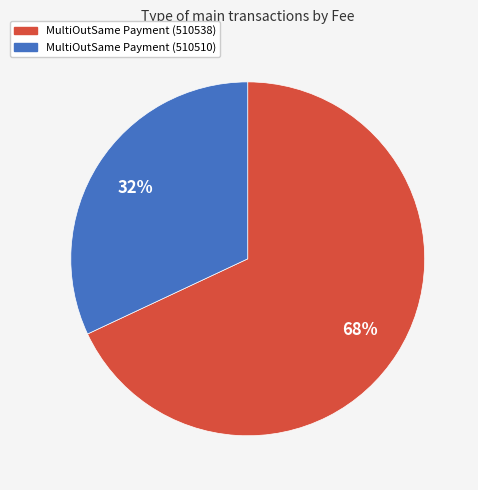

Count the number of slices in the pie.

2